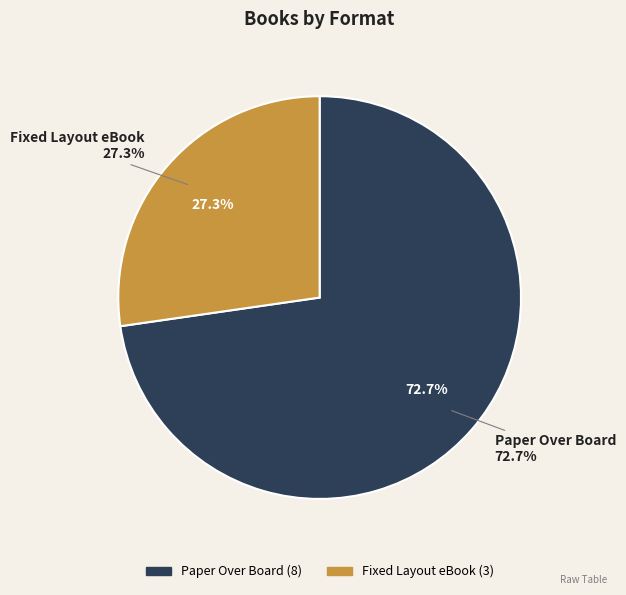

How many slices are in this pie chart?

2